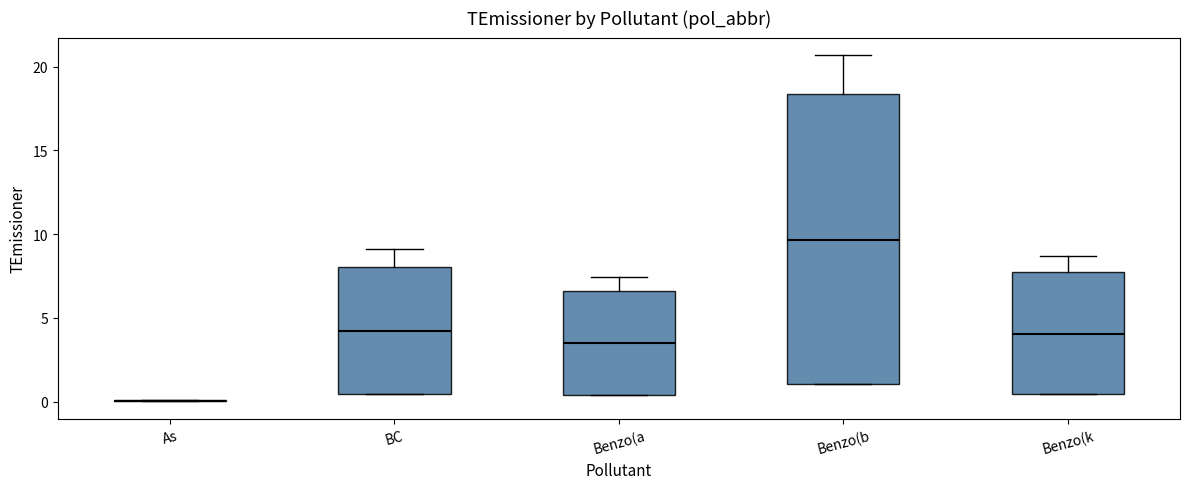

Reading left to right, read every box against the y-axis: the position of its median line, the range the box covers, and the ends of its whiskers. The values are not printed on the chart, so give them approximately, as read against the axis.

As: box collapsed to a line at 0.0, whiskers 0.0 to 0.0
BC: median 4.0, box 0.5 to 8.0, whiskers 0.5 to 9.0
Benzo(a: median 3.5, box 0.5 to 6.5, whiskers 0.5 to 7.5
Benzo(b: median 9.5, box 1.0 to 18.5, whiskers 1.0 to 20.5
Benzo(k: median 4.0, box 0.5 to 7.5, whiskers 0.5 to 8.5